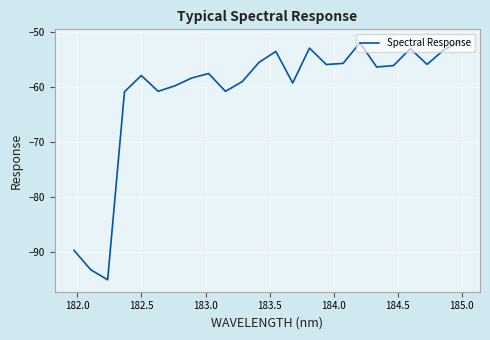

What is the minimum value shown in the chart?

-95.0